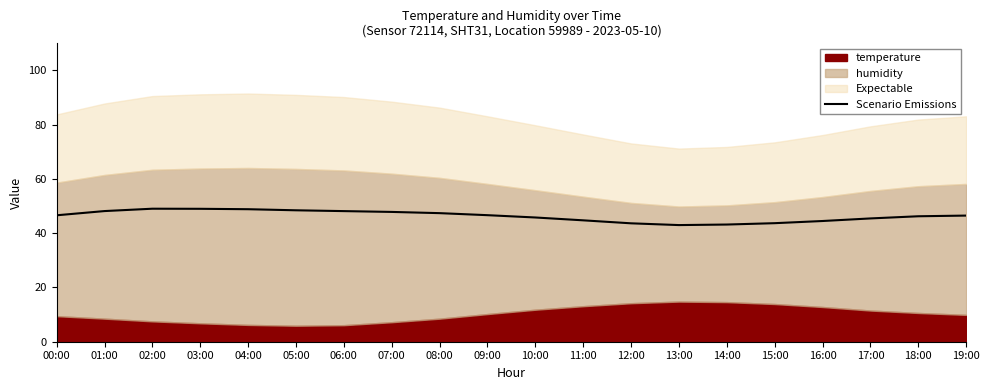

Reading right to left, transcribe all the data shown in this chart.

19:00=46.5	18:00=46.2	17:00=45.5	16:00=44.5	15:00=43.7	14:00=43.2	13:00=43.0	12:00=43.6	11:00=44.8	10:00=45.8	09:00=46.6	08:00=47.4	07:00=47.9	06:00=48.1	05:00=48.5	04:00=48.9	03:00=49.0	02:00=49.0	01:00=48.2	00:00=46.6